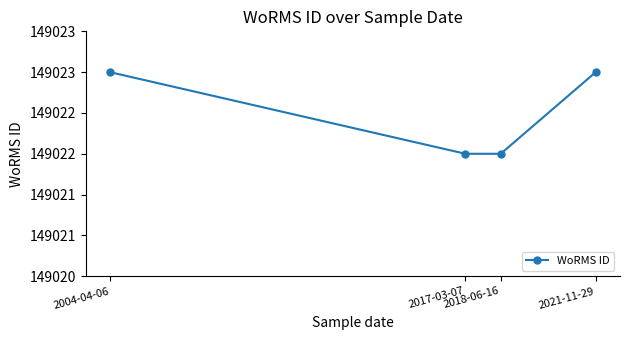

Which category has the lowest value across all series?

2017-03-07